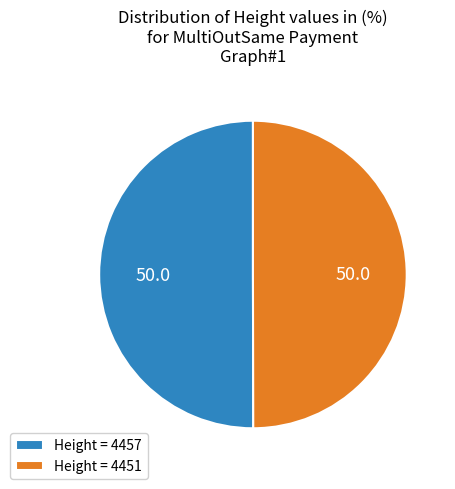

Is the sum of Height = 4457 and Height = 4451 greater than half?

Yes